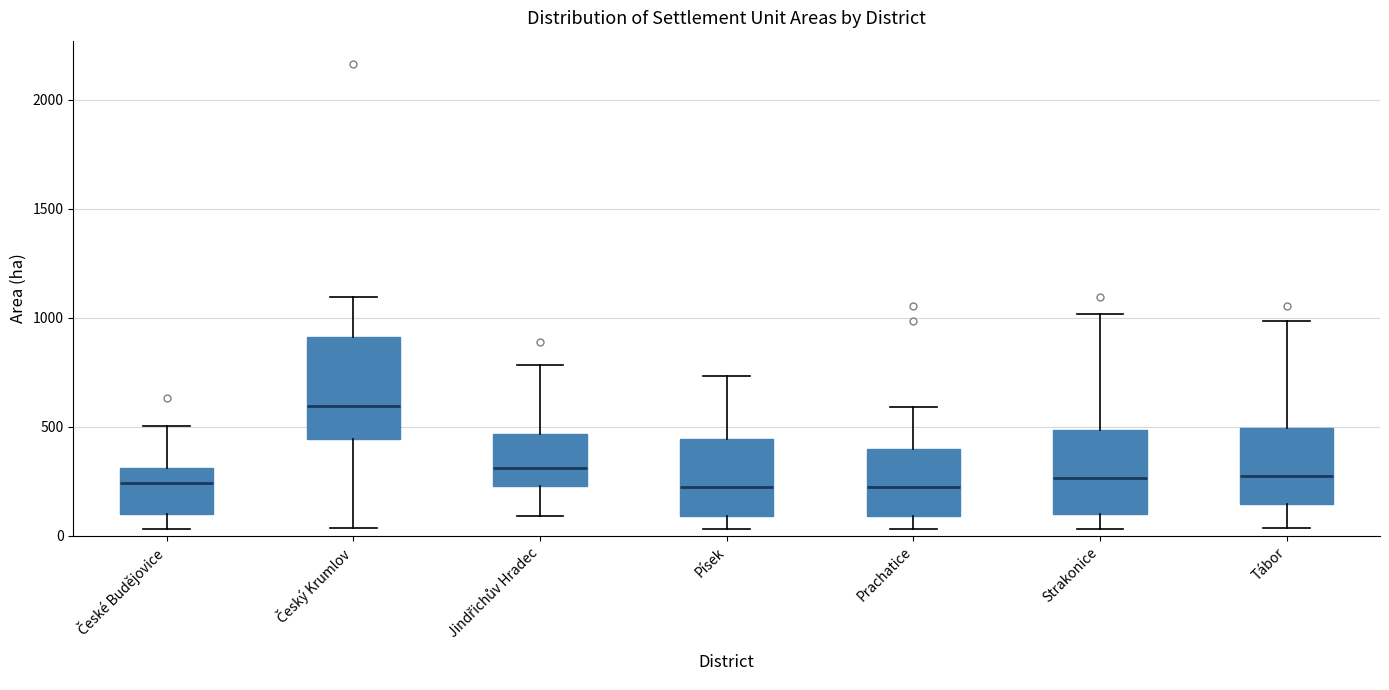

Reading left to right, transcribe this box plot: for each box, give where its median line is, the range the box spans, and where its two whiskers end, as read against the y-axis. The values are not printed on the chart, so give them approximately, as read against the axis.

České Budějovice: median 250, box 100 to 300, whiskers 50 to 500
Český Krumlov: median 600, box 450 to 900, whiskers 50 to 1100
Jindřichův Hradec: median 300, box 250 to 450, whiskers 100 to 800
Písek: median 200, box 100 to 450, whiskers 50 to 750
Prachatice: median 200, box 100 to 400, whiskers 50 to 600
Strakonice: median 250, box 100 to 500, whiskers 50 to 1000
Tábor: median 250, box 150 to 500, whiskers 50 to 1000